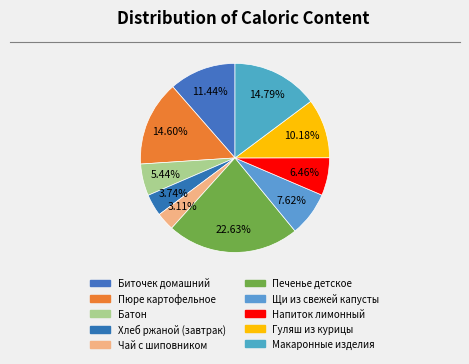

How many slices are in this pie chart?

10